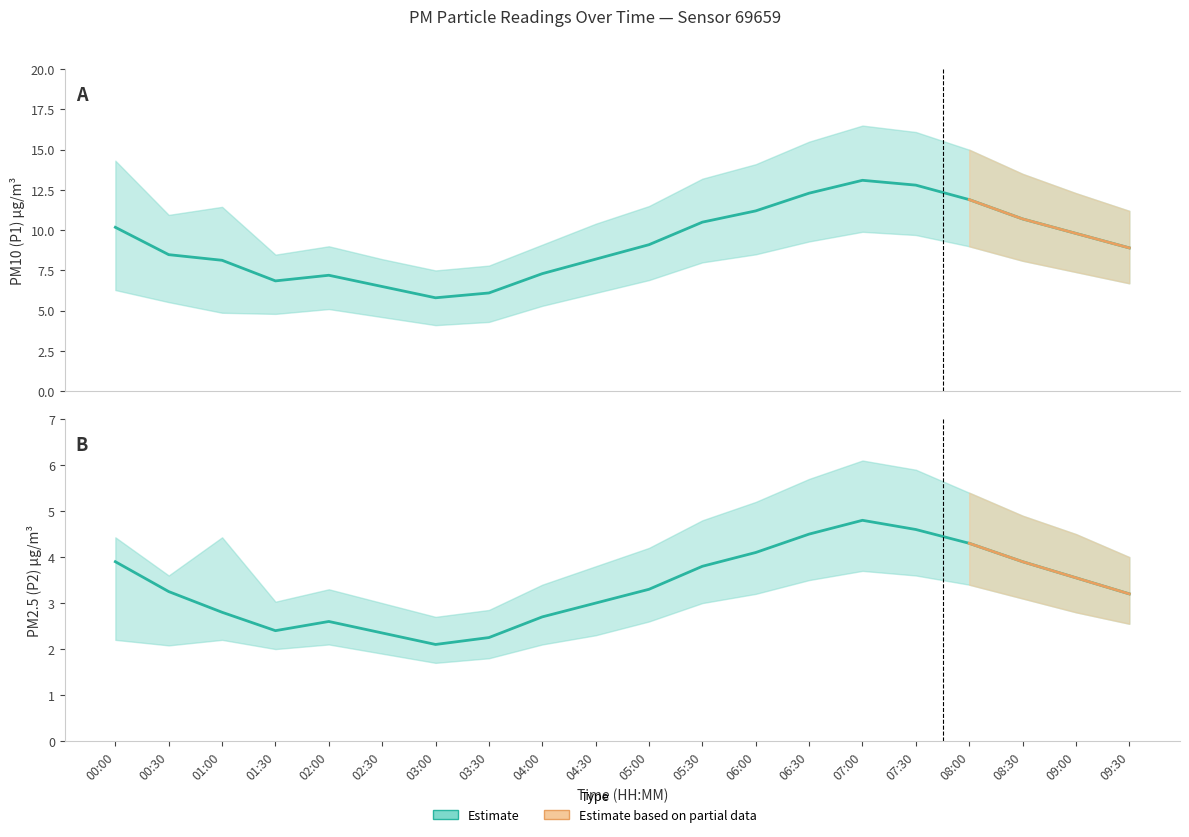

Reading left to right, transcribe all the data shown in this chart.

P1: 10.2	8.5	8.1	6.8	7.2	6.5	5.8	6.1	7.3	8.2	9.1	10.5	11.2	12.3	13.1	12.8	11.9	10.7	9.8	8.9
P2: 3.9	3.2	2.8	2.4	2.6	2.4	2.1	2.2	2.7	3.0	3.3	3.8	4.1	4.5	4.8	4.6	4.3	3.9	3.5	3.2
P1_upper: 14.3	10.9	11.4	8.5	9.0	8.2	7.5	7.8	9.1	10.4	11.5	13.2	14.1	15.5	16.5	16.1	15.0	13.5	12.3	11.2
P1_lower: 6.3	5.5	4.9	4.8	5.1	4.6	4.1	4.3	5.3	6.1	6.9	8.0	8.5	9.3	9.9	9.7	9.0	8.1	7.4	6.7
P2_upper: 4.4	3.6	4.4	3.0	3.3	3.0	2.7	2.9	3.4	3.8	4.2	4.8	5.2	5.7	6.1	5.9	5.4	4.9	4.5	4.0
P2_lower: 2.2	2.1	2.2	2.0	2.1	1.9	1.7	1.8	2.1	2.3	2.6	3.0	3.2	3.5	3.7	3.6	3.4	3.1	2.8	2.5